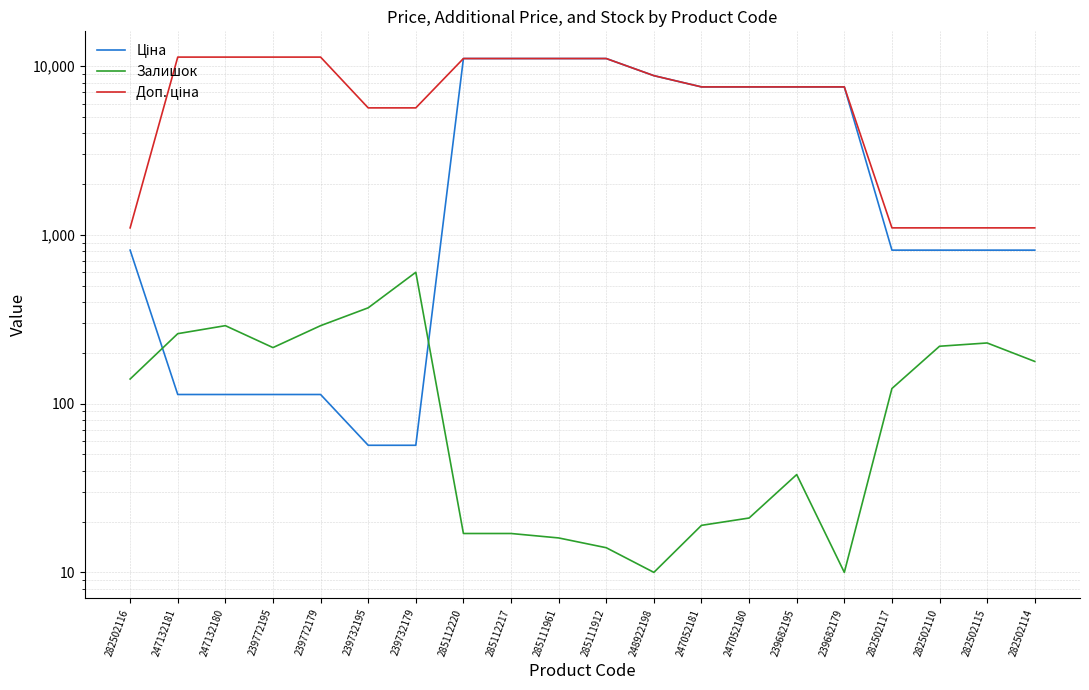

True or false: Доп. ціна has more than 1 interior local peaks.

False